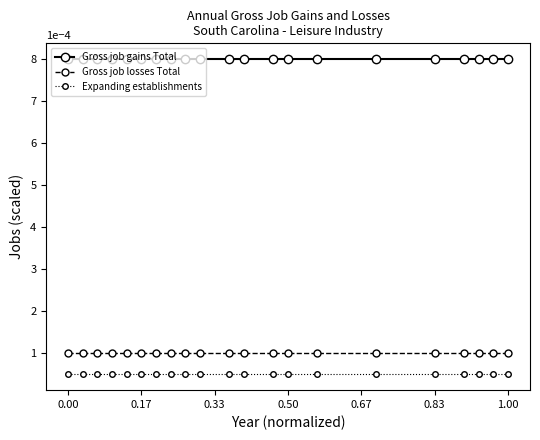

True or false: Expanding establishments and Gross job gains Total intersect in this chart.

False